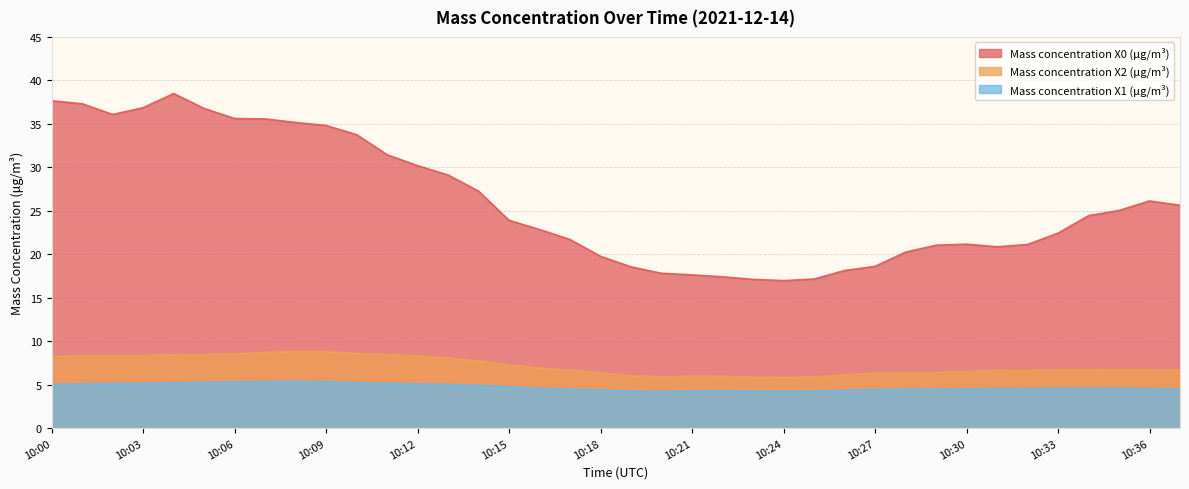

Which has a higher value, 10:12 or 10:13?

10:12